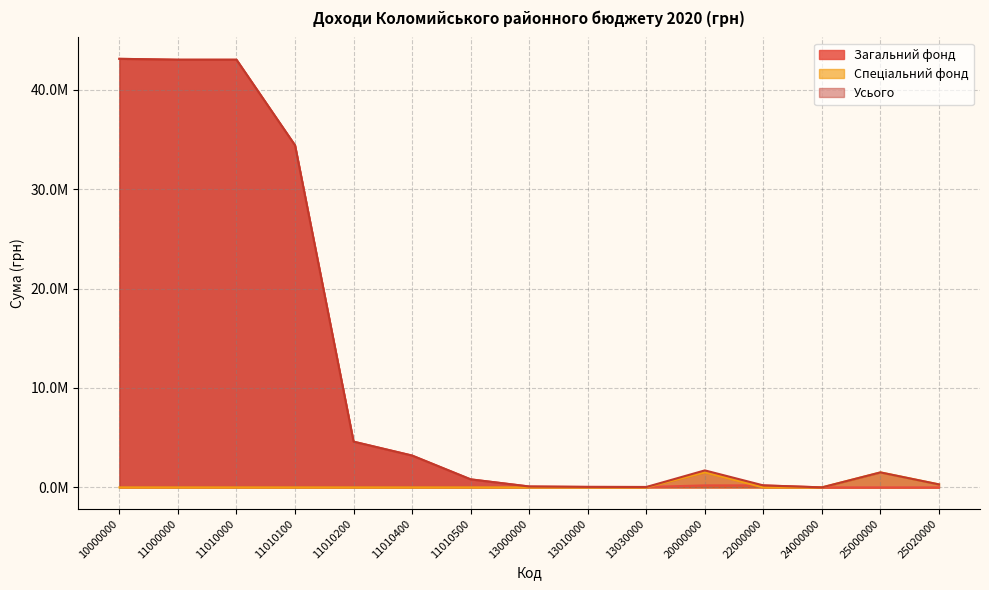

Reading right to left, what are all the values shown in this chart?

Загальний фонд: 0	0	2000	200000	202000	40000	50000	90000	808000	3200000	4600000	34400000	43008000	43008000	43098000
Спеціальний фонд: 300000	1507900	0	0	1507900	0	0	0	0	0	0	0	0	0	0
Усього: 300000	1507900	2000	200000	1709900	40000	50000	90000	808000	3200000	4600000	34400000	43008000	43008000	43098000